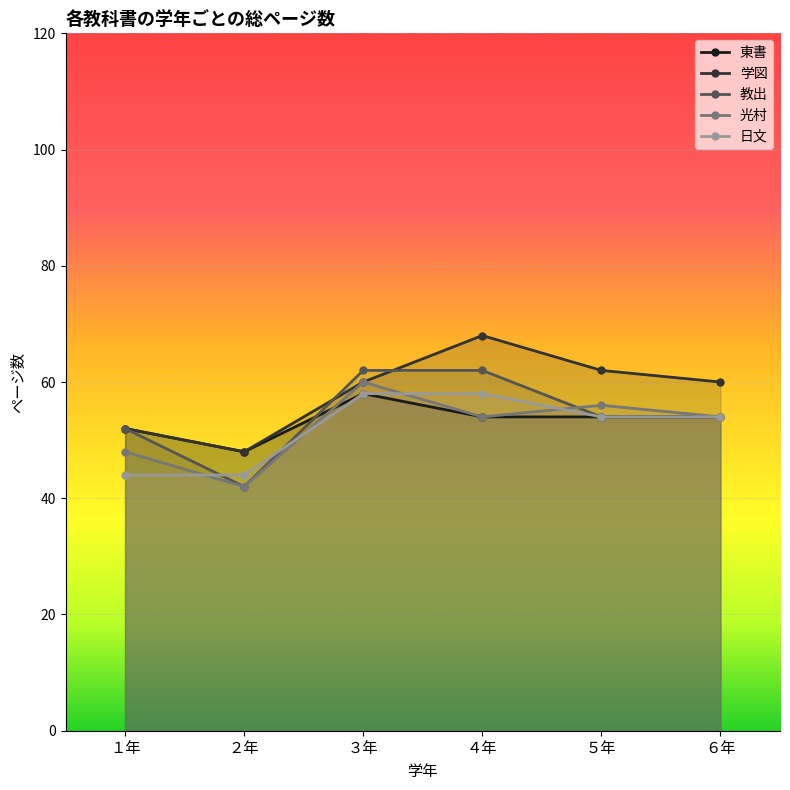

How many interior local valleys does the 教出 series have?

1